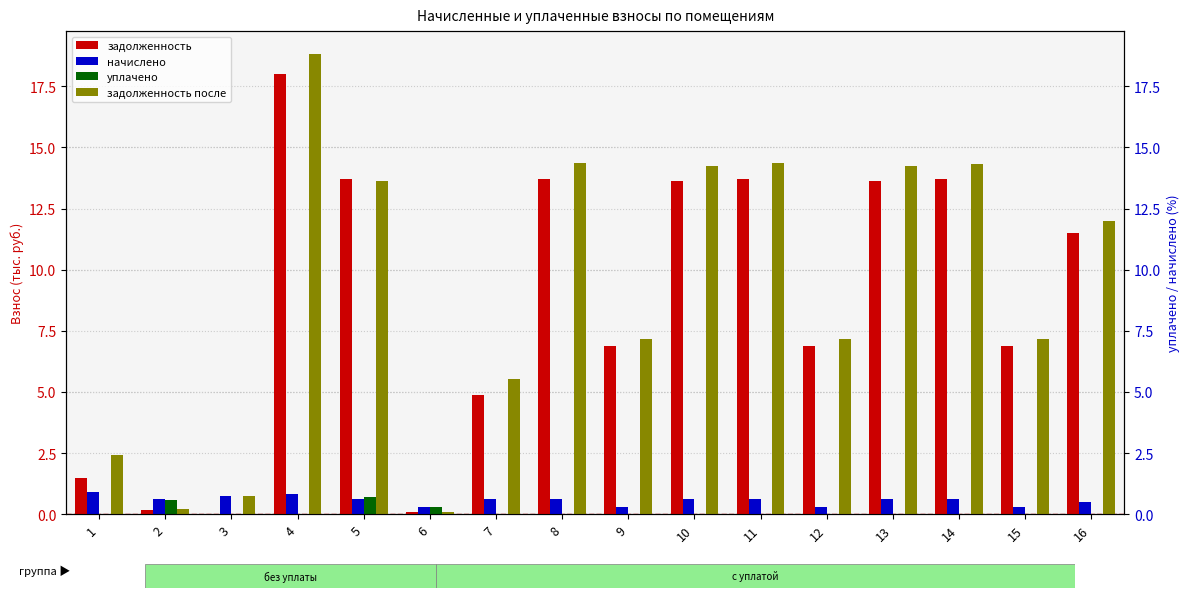

What is the difference between the second highest and minimum values in the задолженность series?

13.7